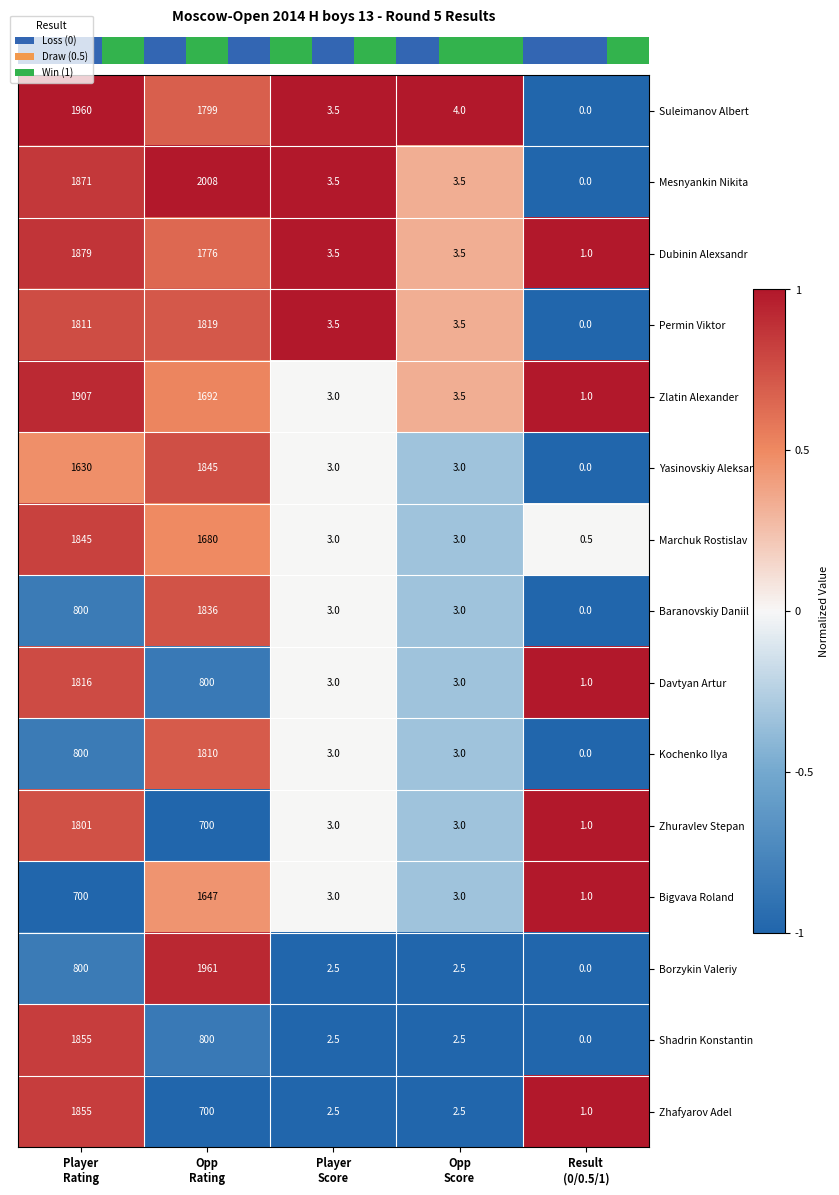

What is the smallest value displayed?

0.0